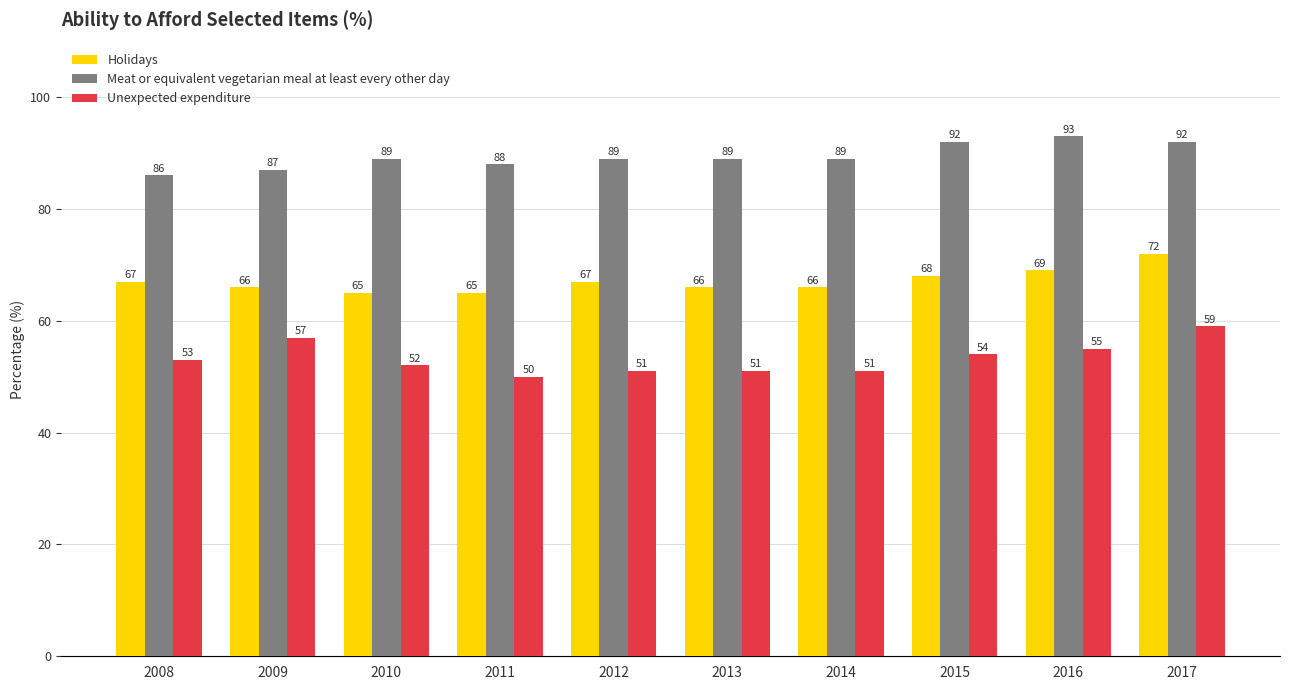

What is the difference between the second highest and second lowest values in the Unexpected expenditure series?

6